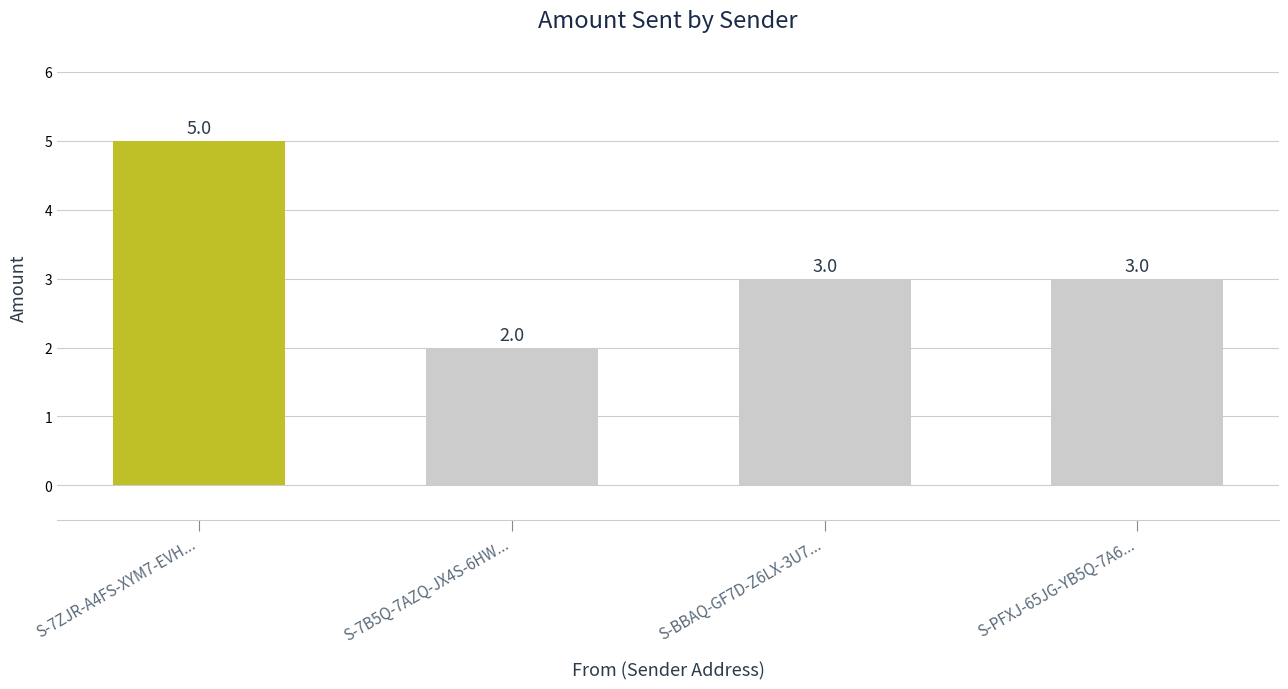

What is the change in value from S-7ZJR-A4FS-XYM7-EVH... to S-BBAQ-GF7D-Z6LX-3U7...?

-2